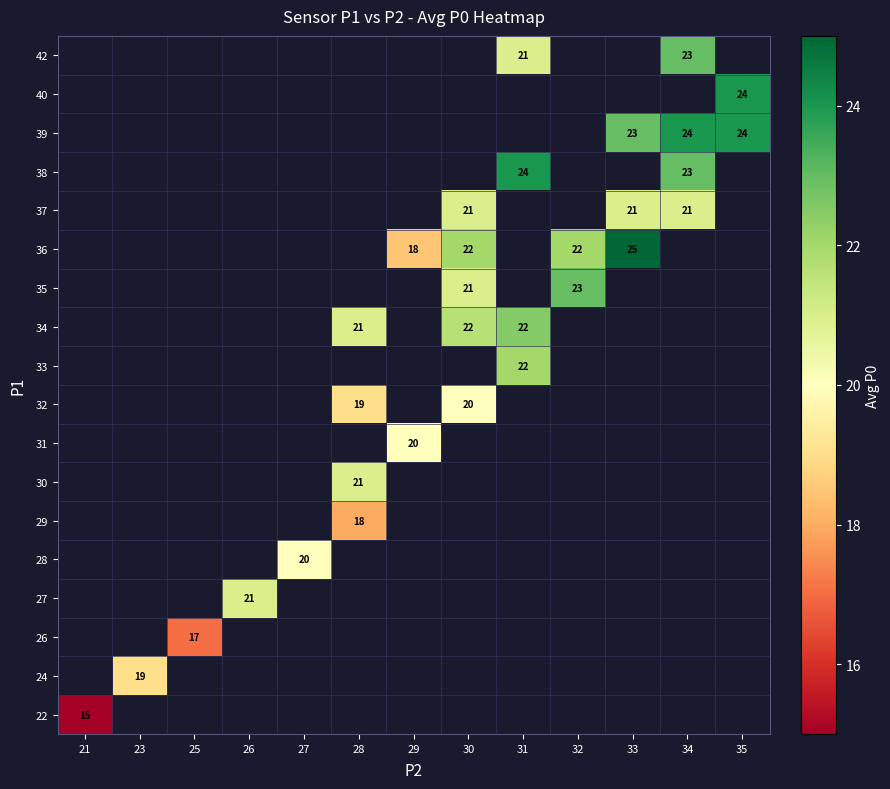

What is the maximum value shown in the chart?

25.0